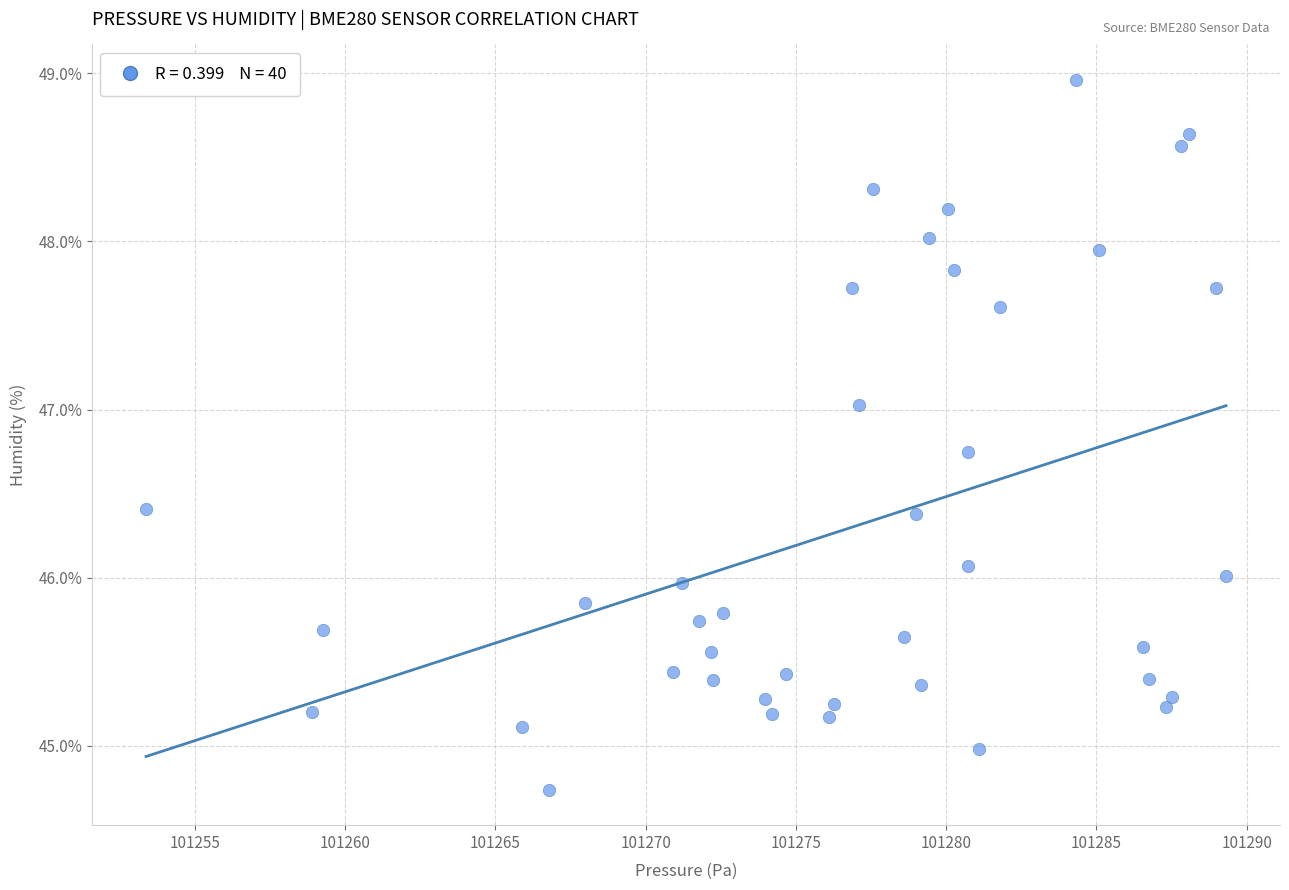

What is the range of X values (max minus min)?

35.9